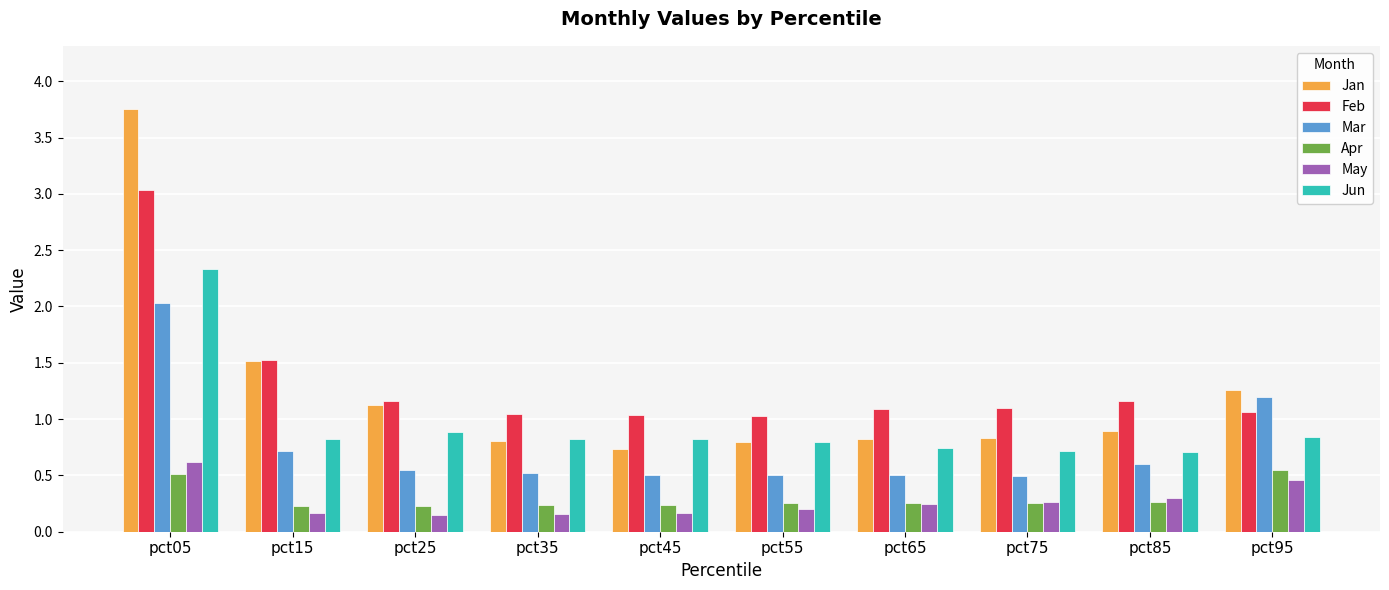

At how many categories does at least one series exceed 2?

1